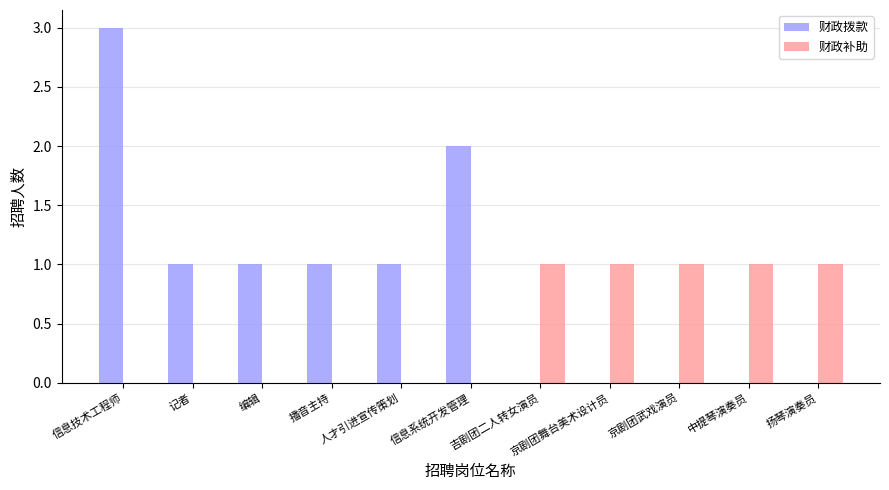

Reading left to right, list all the values displayed in this chart.

财政拨款: 3	1	1	1	1	2	0	0	0	0	0
财政补助: 0	0	0	0	0	0	1	1	1	1	1